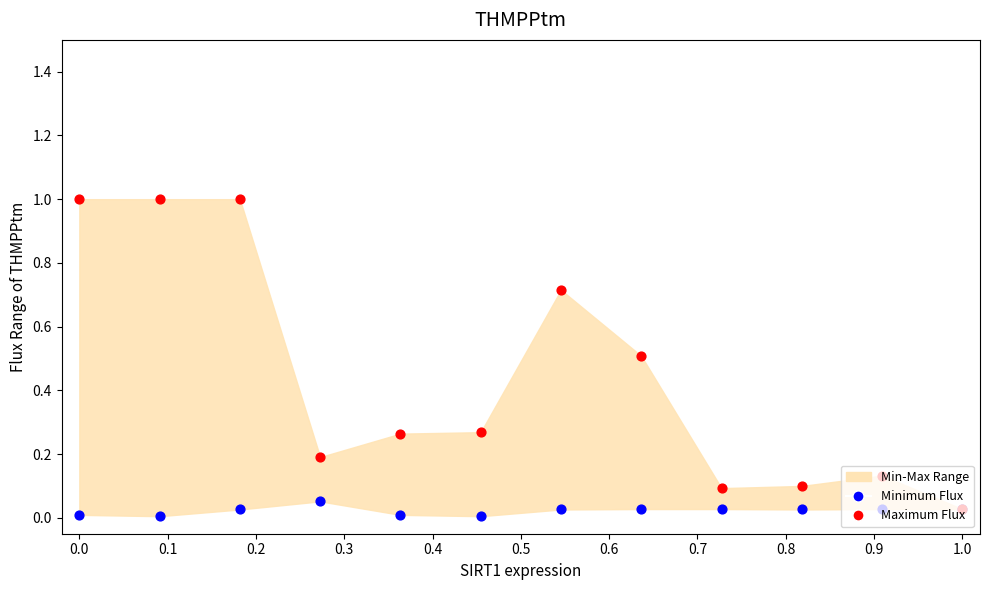

Which series reaches the maximum Y coordinate?

Maximum Flux